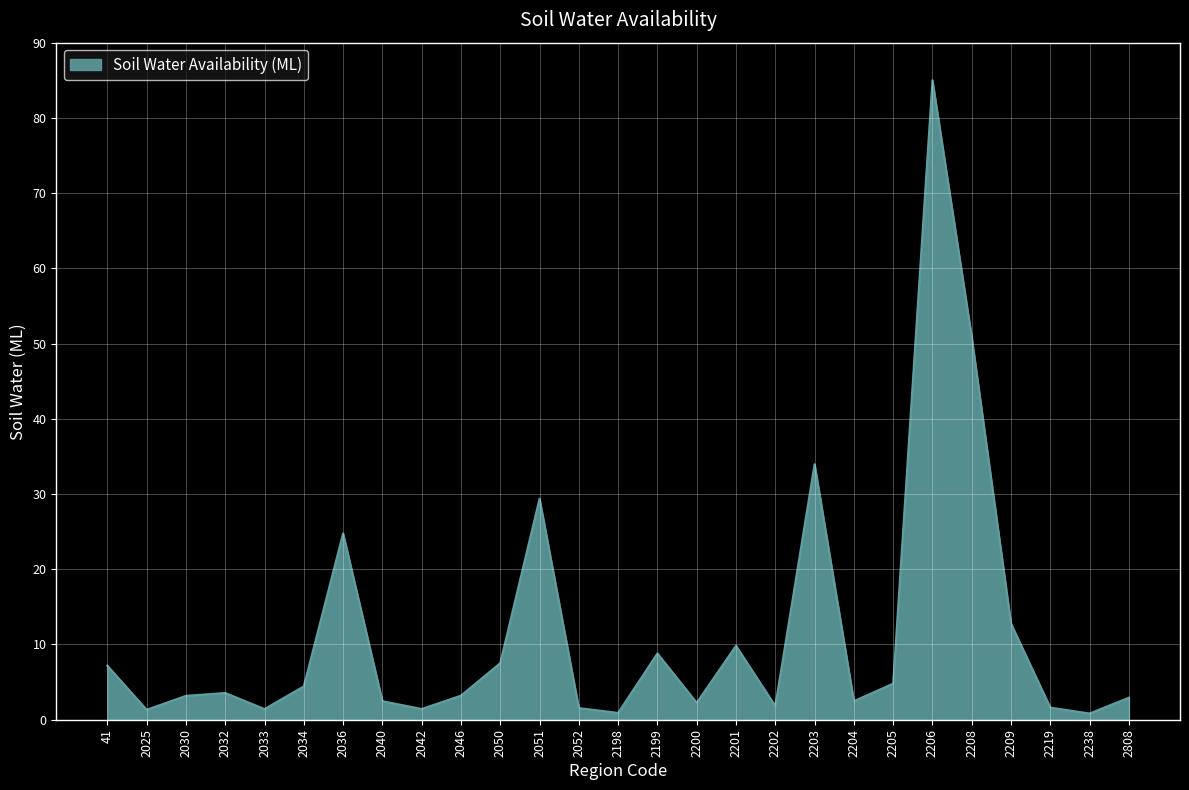

How many categories are shown in the chart?

27